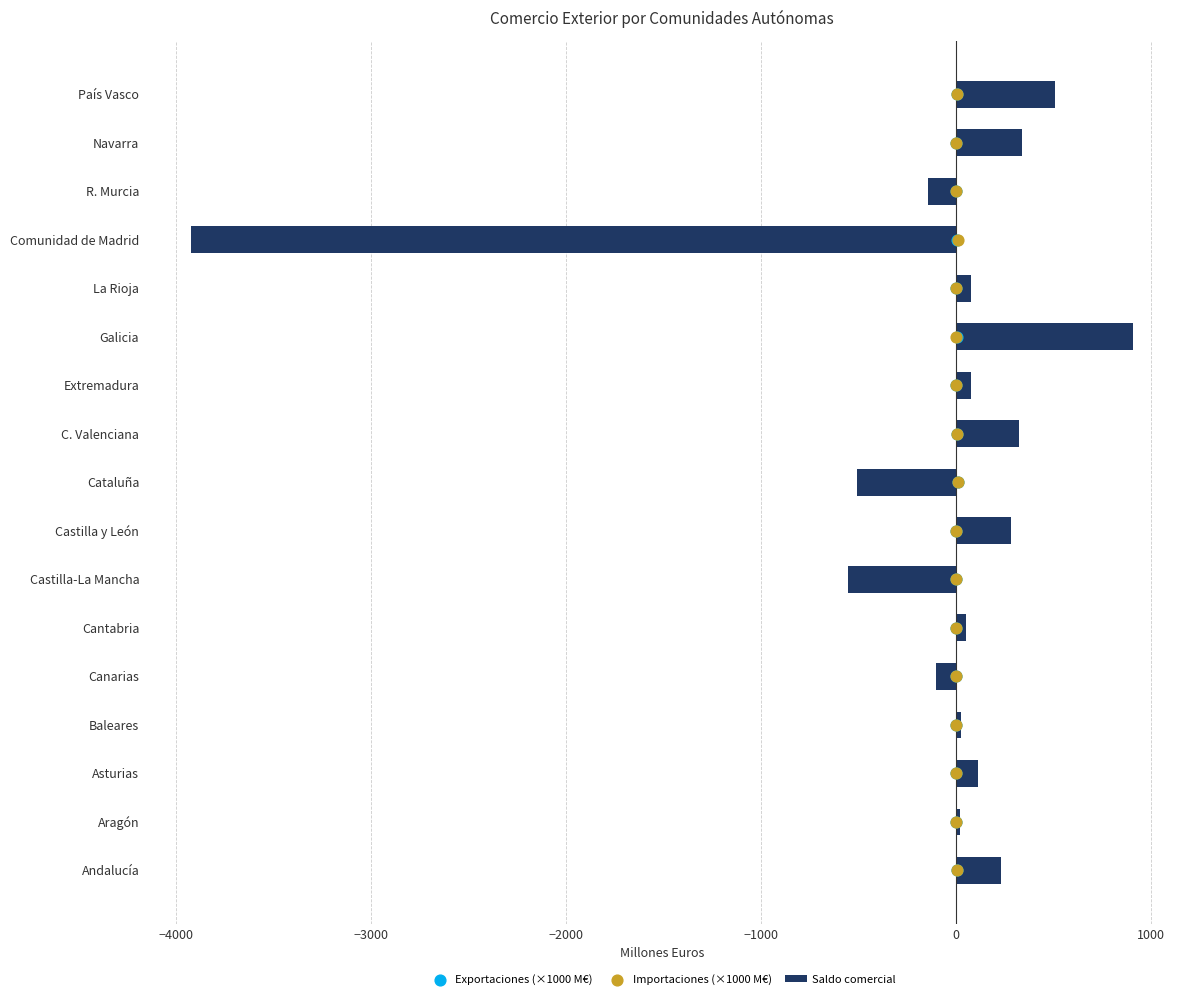

Which series reaches the minimum Y coordinate?

Saldo comercial